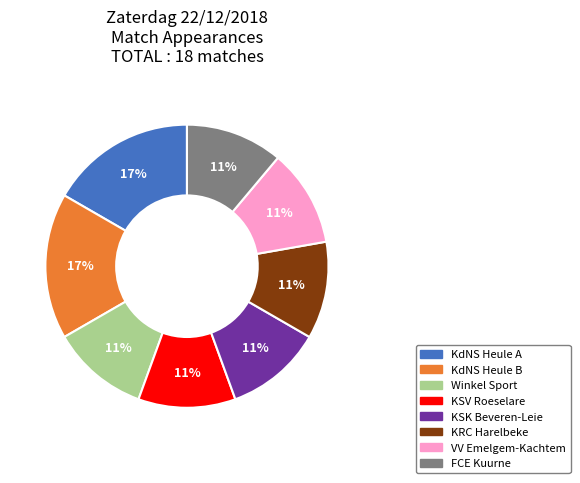

How many segments does this pie chart have?

8